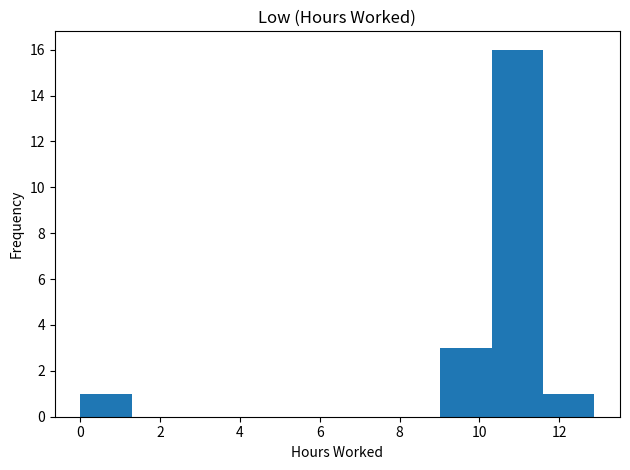

Reading left to right, list every bar in this chart as the range it spans on the x-axis followed by its height. Neither the bar edges nor the heights are printed on the chart, so give them approximately, as read against the axes.

0.0 to 1.2: 1
1.2 to 2.6: 0
2.6 to 3.8: 0
3.8 to 5.2: 0
5.2 to 6.4: 0
6.4 to 7.8: 0
7.8 to 9.0: 0
9.0 to 10.4: 3
10.4 to 11.6: 16
11.6 to 12.8: 1